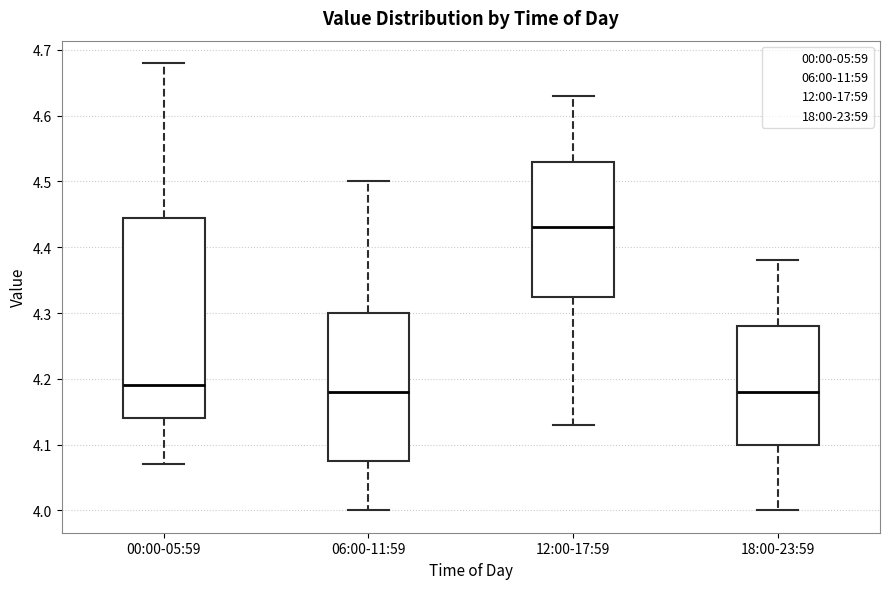

Reading left to right, read every box against the y-axis: the position of its median line, the range the box covers, and the ends of its whiskers. The values are not printed on the chart, so give them approximately, as read against the axis.

00:00-05:59: median 4.19, box 4.14 to 4.45, whiskers 4.07 to 4.68
06:00-11:59: median 4.18, box 4.08 to 4.30, whiskers 4.00 to 4.50
12:00-17:59: median 4.43, box 4.33 to 4.53, whiskers 4.13 to 4.63
18:00-23:59: median 4.18, box 4.10 to 4.28, whiskers 4.00 to 4.38